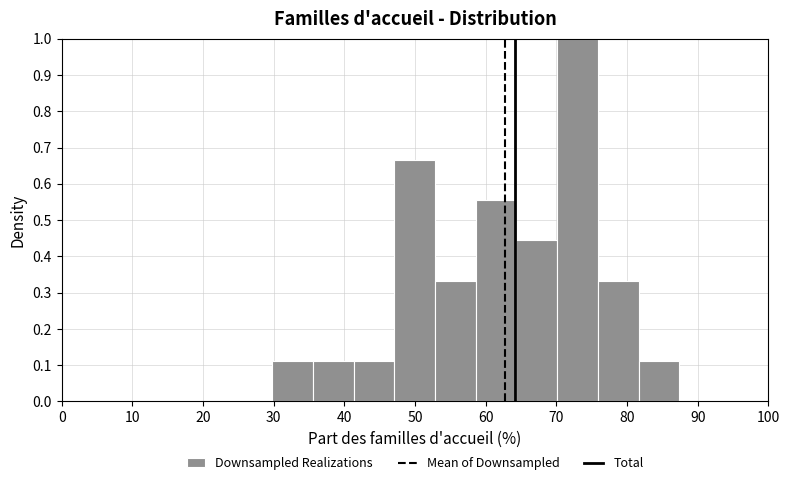

Over which range of the x-axis is the bar tallest?

70 to 76